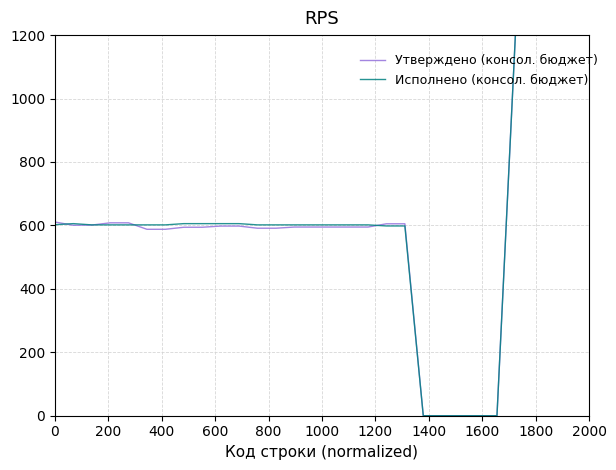

What is the greatest value displayed?

1200.0